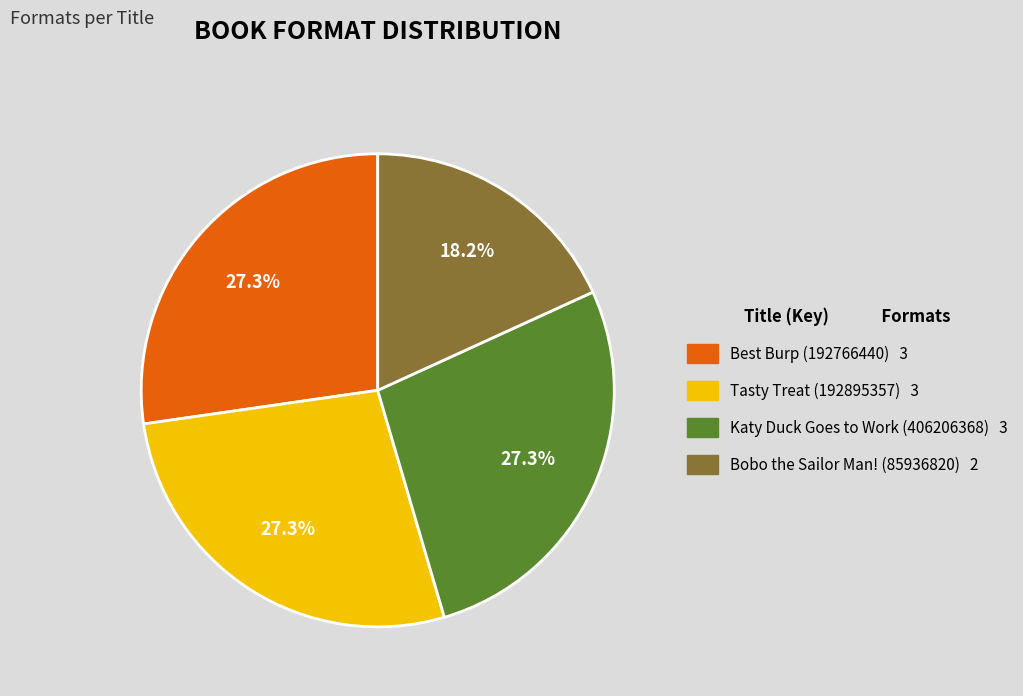

How many segments does this pie chart have?

4